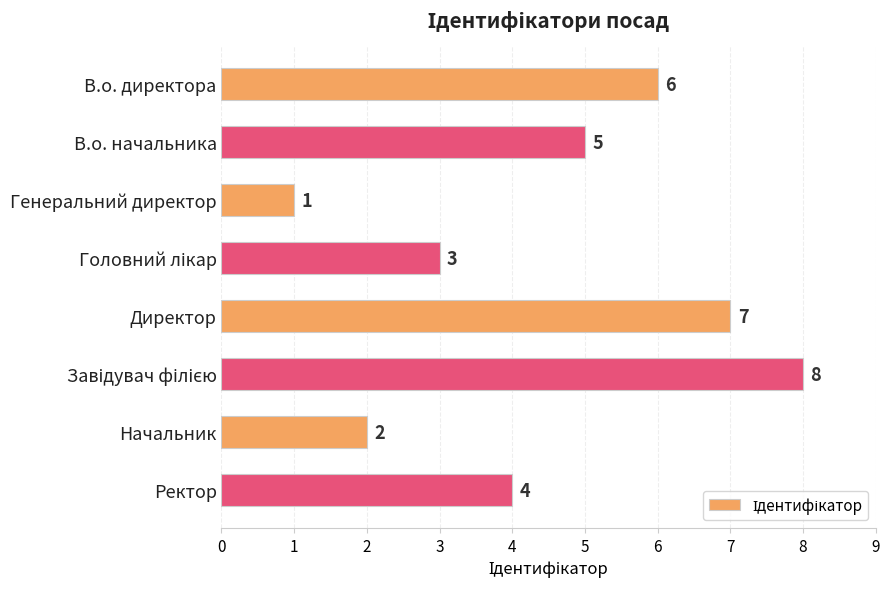

What is the label of the 8th bar from the top?

Ректор